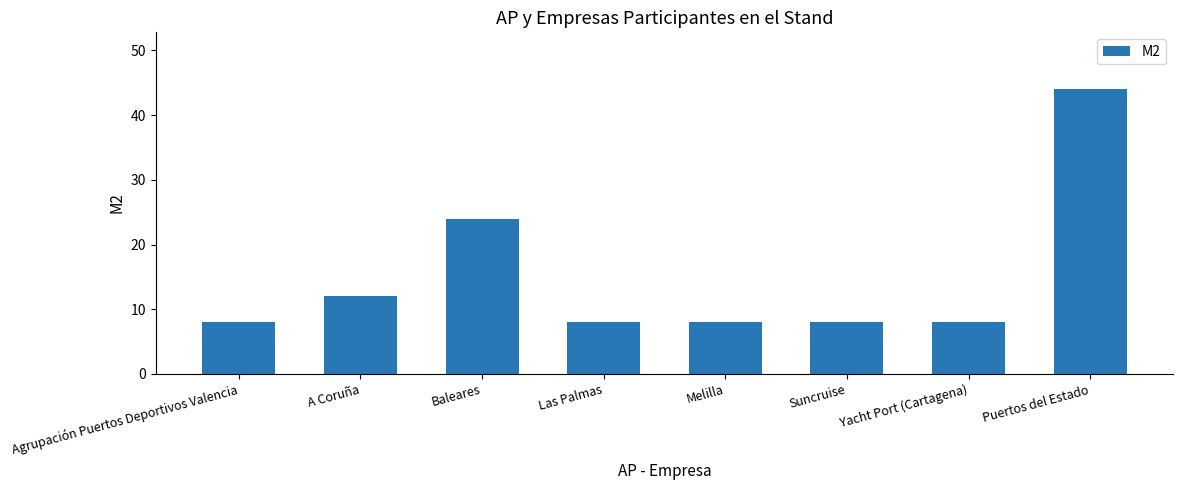

Reading left to right, what are all the values shown in this chart?

8	12	24	8	8	8	8	44